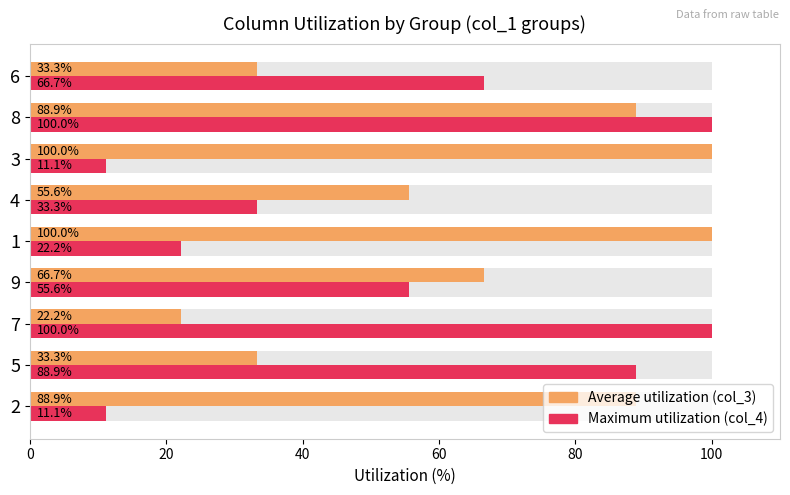

Is the value of Maximum utilization at 4 greater than the value of Average utilization at 4?

No